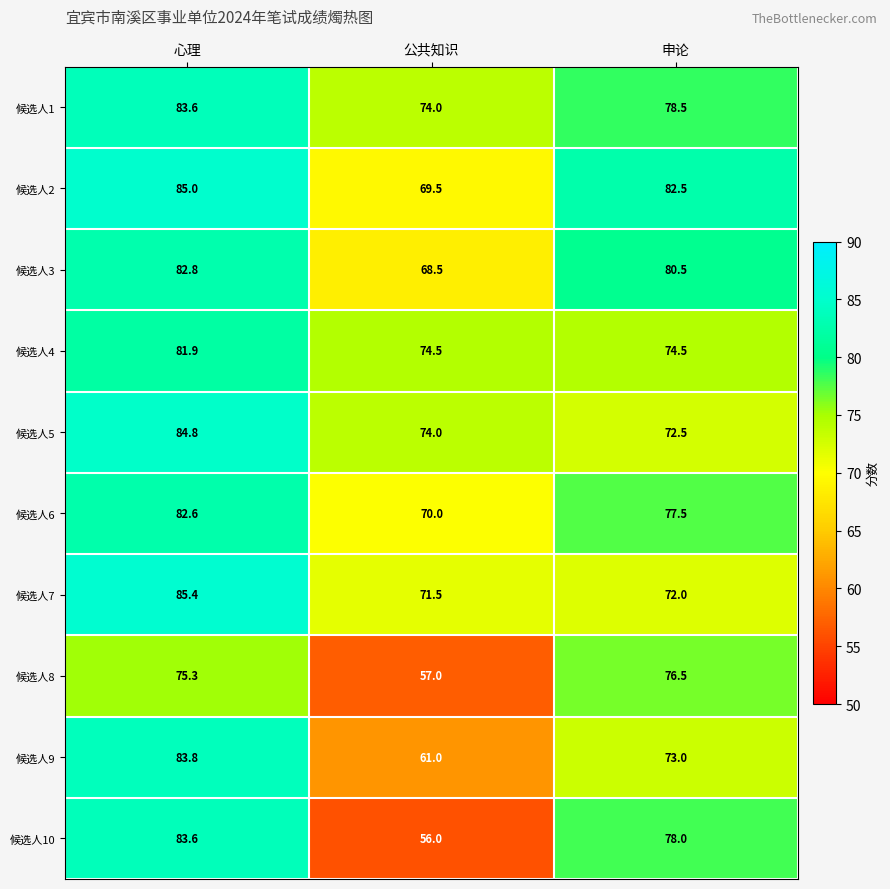

How many values in the 候选人2 series exceed 82?

2